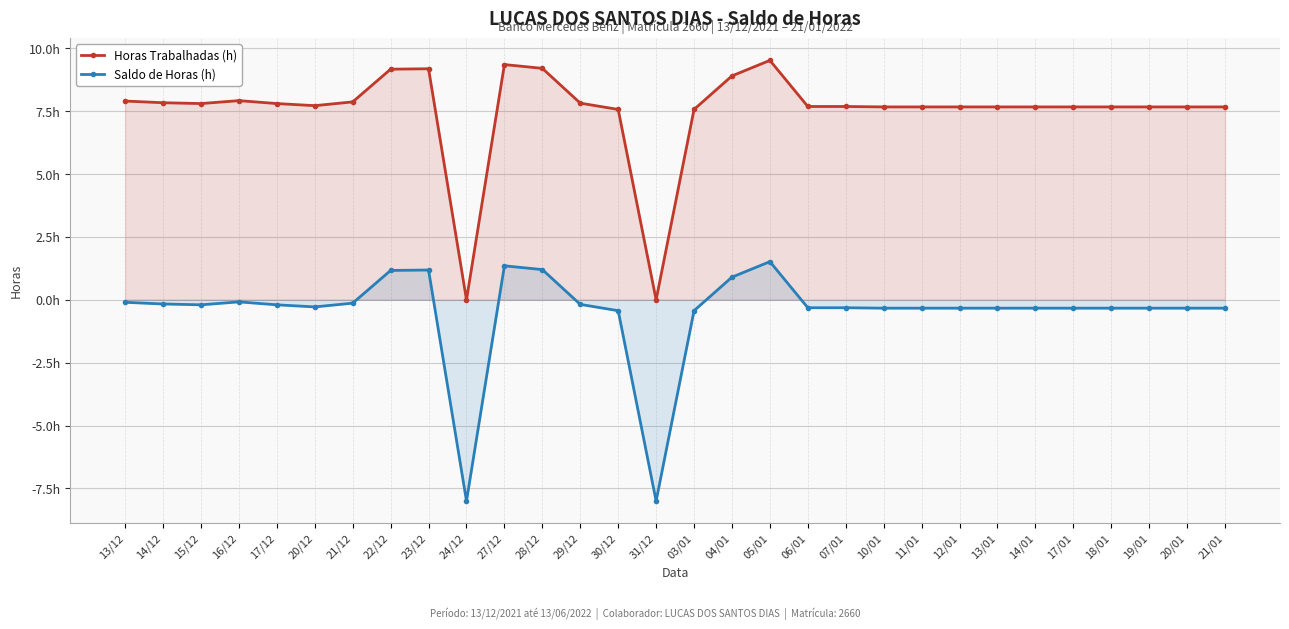

Reading right to left, what are all the values shown in this chart?

Horas Trabalhadas (h): 7.7	7.7	7.7	7.7	7.7	7.7	7.7	7.7	7.7	7.7	7.7	7.7	9.5	8.9	7.6	0.0	7.6	7.8	9.2	9.3	0.0	9.2	9.2	7.9	7.7	7.8	7.9	7.8	7.8	7.9
Saldo de Horas (h): -0.3	-0.3	-0.3	-0.3	-0.3	-0.3	-0.3	-0.3	-0.3	-0.3	-0.3	-0.3	1.5	0.9	-0.4	-8.0	-0.4	-0.2	1.2	1.4	-8.0	1.2	1.2	-0.1	-0.3	-0.2	-0.1	-0.2	-0.2	-0.1